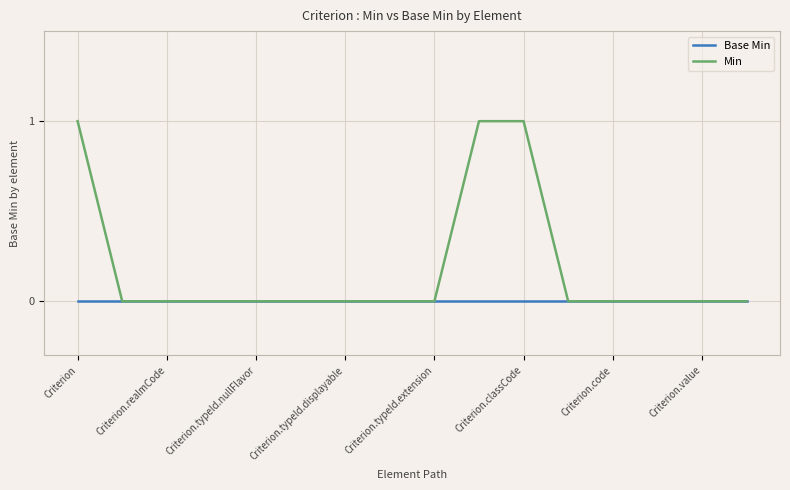

Which series has the largest total across all categories?

Min